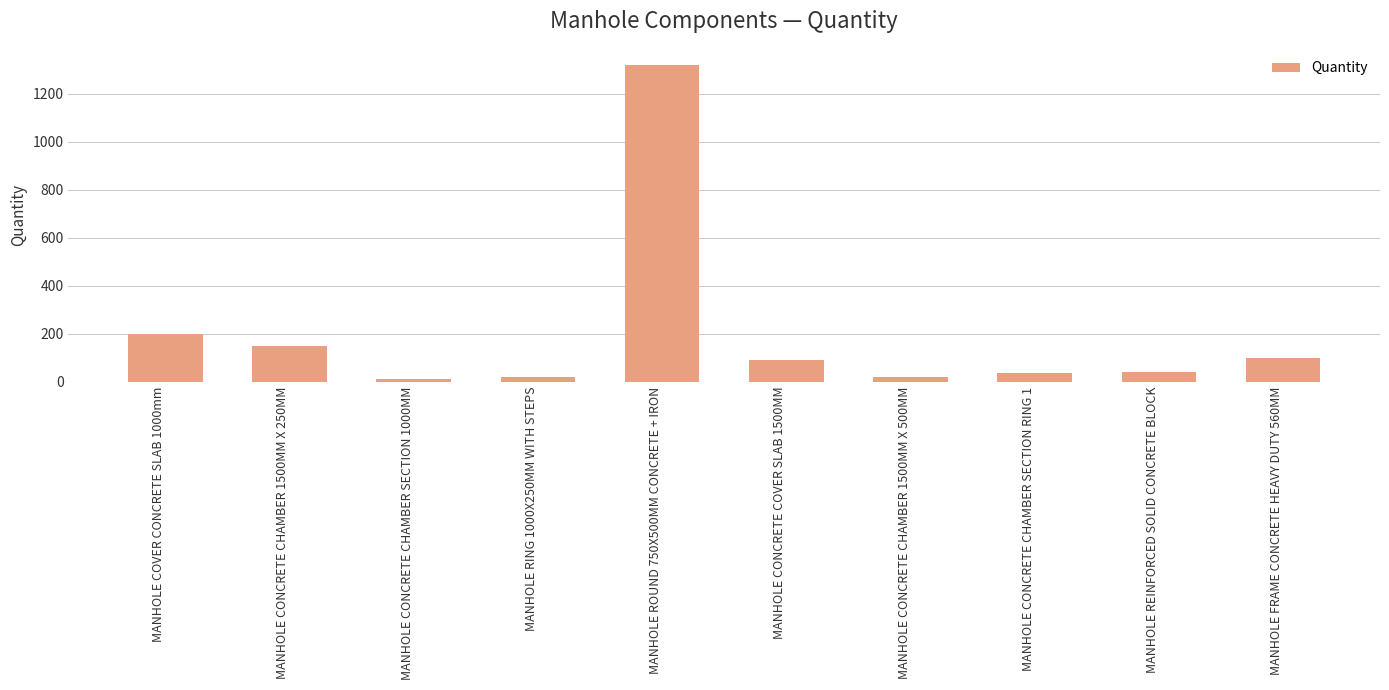

What is the label of the 9th bar from the left?

MANHOLE REINFORCED SOLID CONCRETE BLOCK